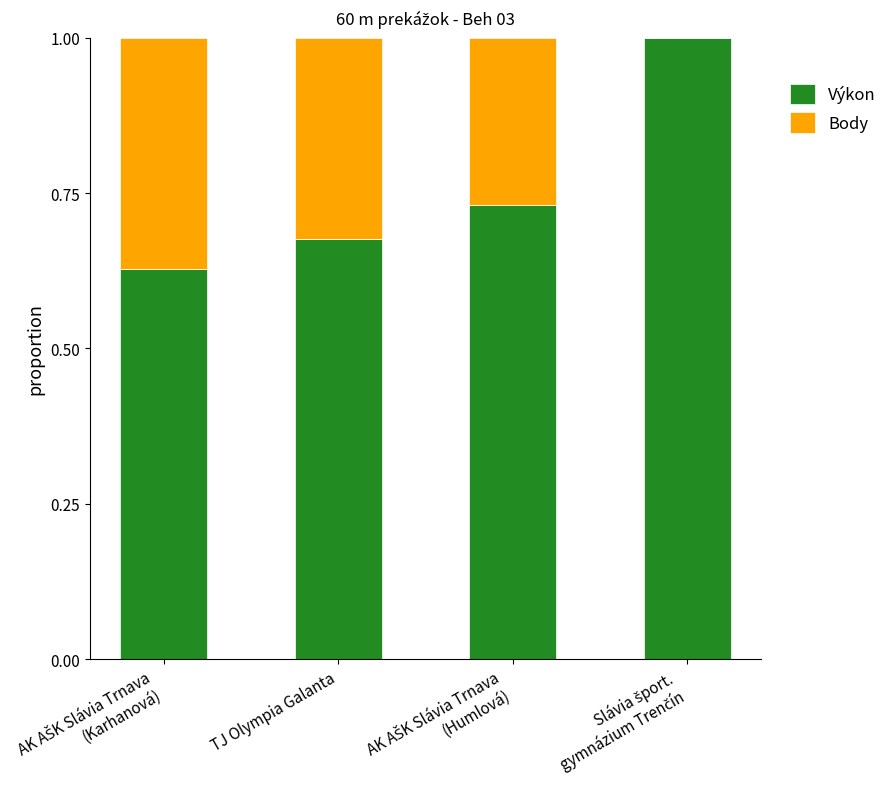

What is the maximum value for Výkon?

1.0